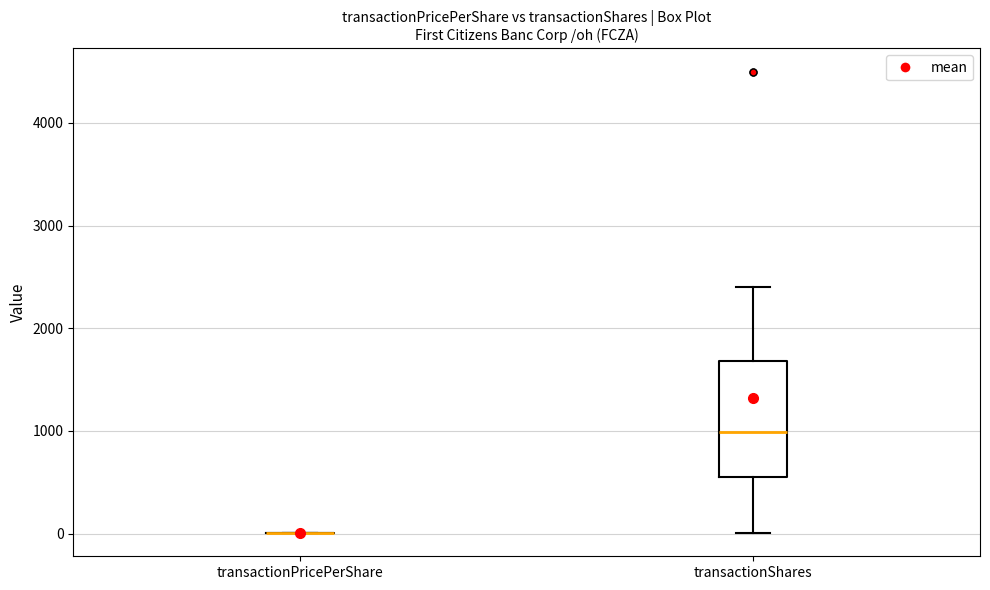

Reading left to right, transcribe this box plot: for each box, give where its median line is, the range the box spans, and where its two whiskers end, as read against the y-axis. The values are not printed on the chart, so give them approximately, as read against the axis.

transactionPricePerShare: box collapsed to a line at 0, whiskers 0 to 0
transactionShares: median 1000, box 600 to 1700, whiskers 0 to 2400